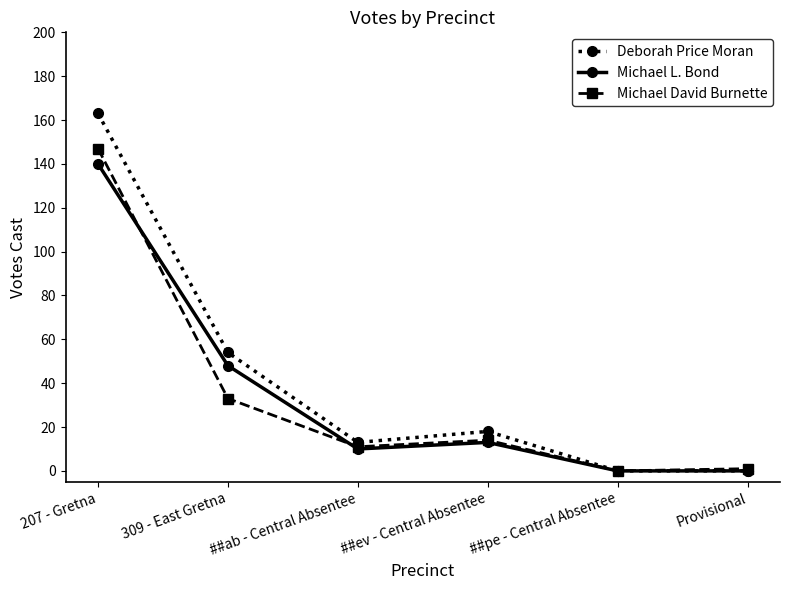

What is the sum of the Deborah Price Moran values at ##pe - Central Absentee and 207 - Gretna?

163